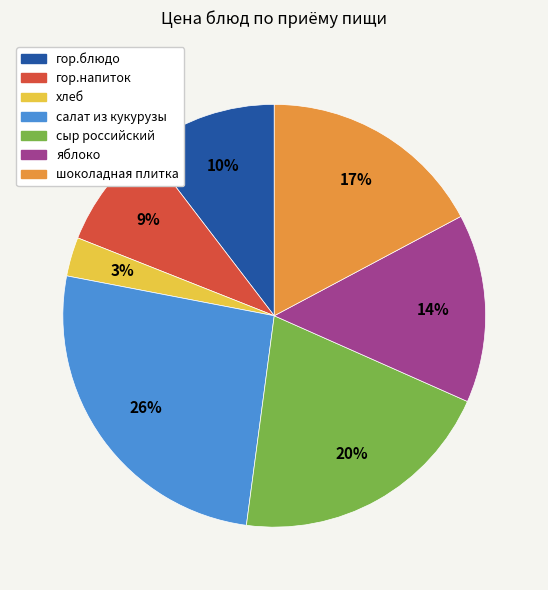

To the nearest percent, what percentage of the pie is хлеб?

3%